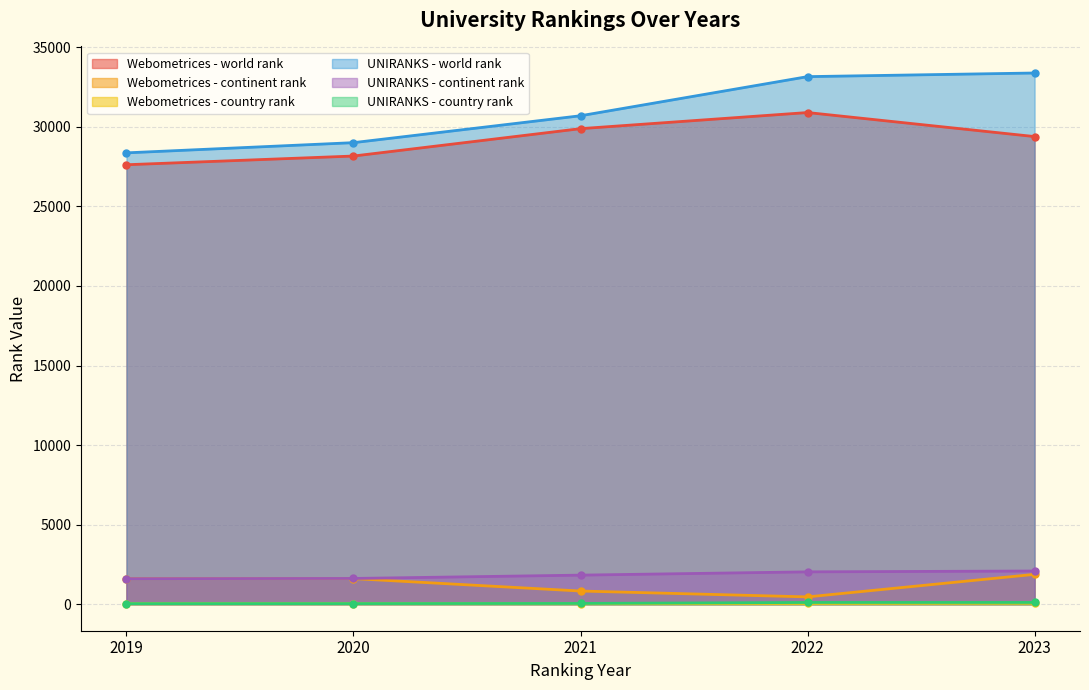

Between 2022 and 2019, which is larger?

2022